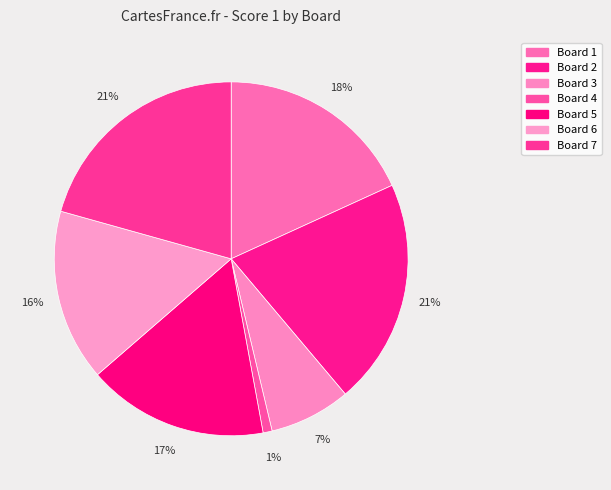

To the nearest percent, what is the average slice percentage?

14%